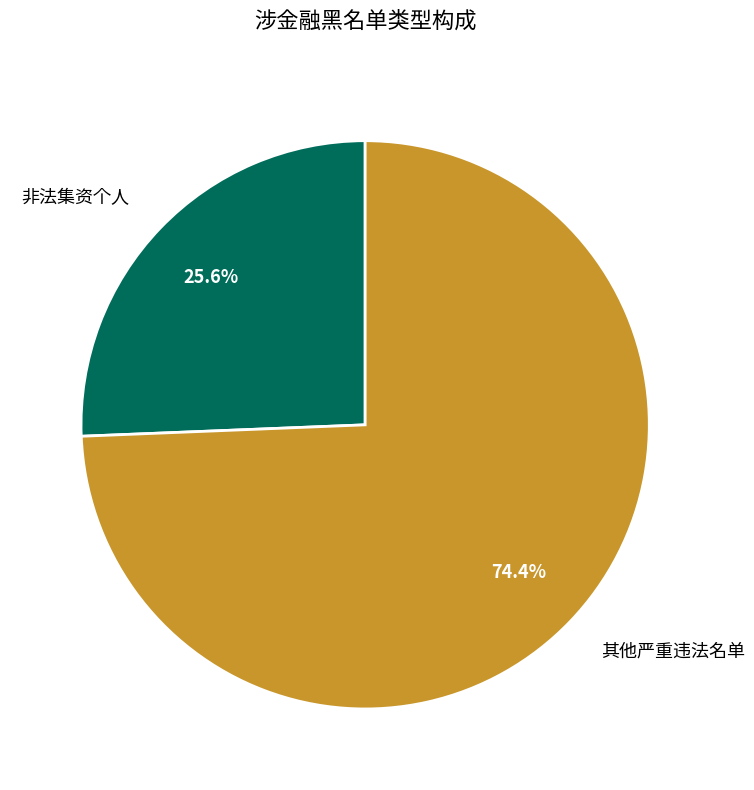

Approximately how many times larger is the value at 其他严重违法名单 compared to 非法集资个人?

2.9